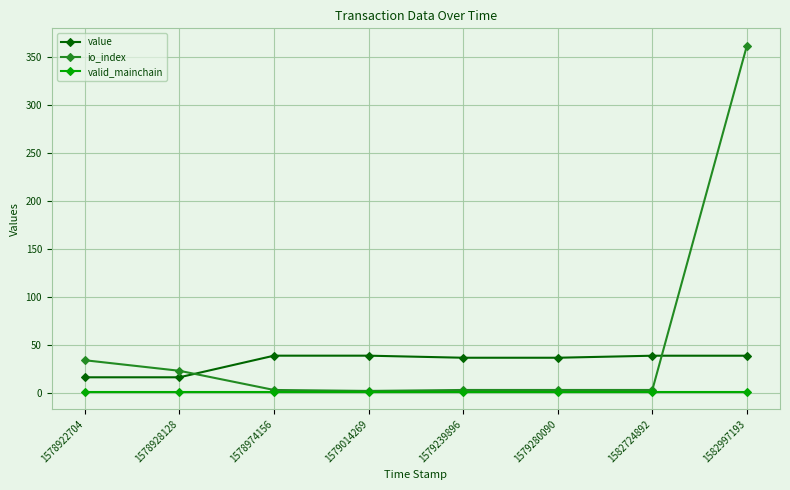

What are all the series names shown in the legend?

value, io_index, valid_mainchain